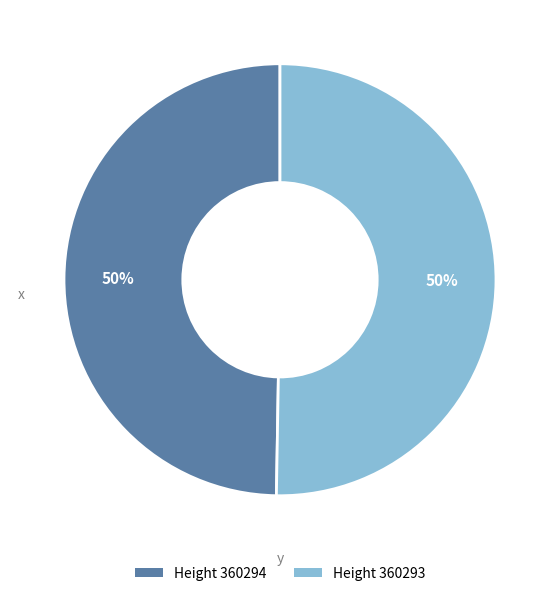

Count the number of slices in the pie.

2